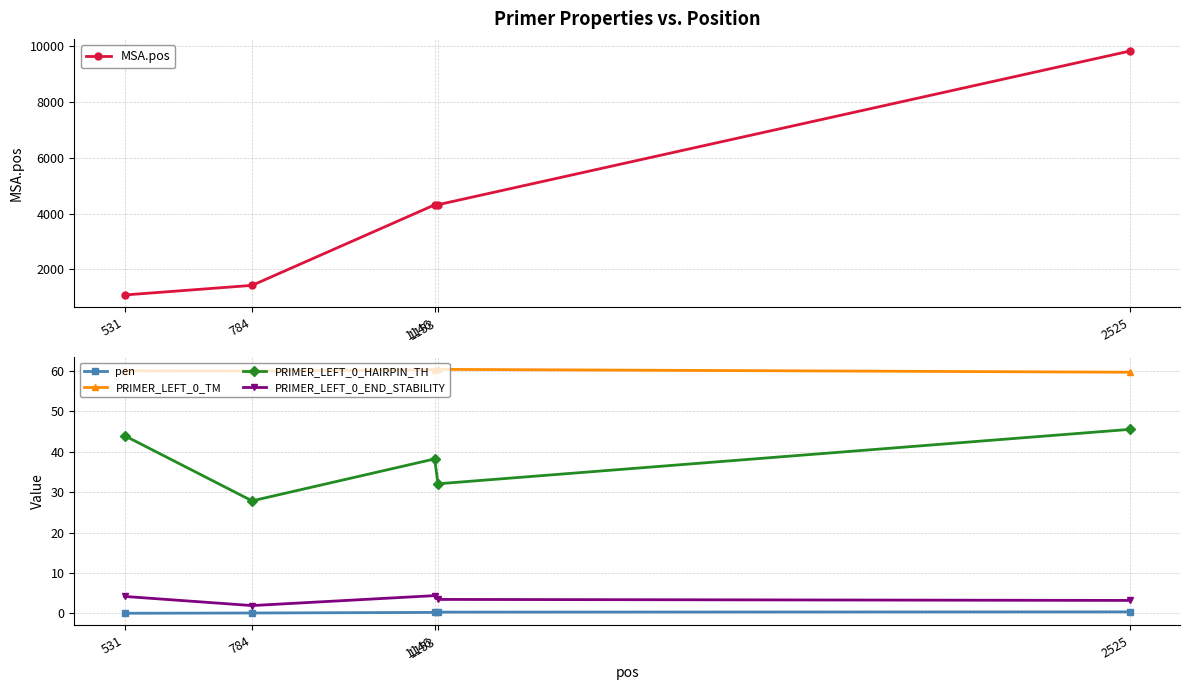

Which series has the largest range (max minus min)?

MSA.pos